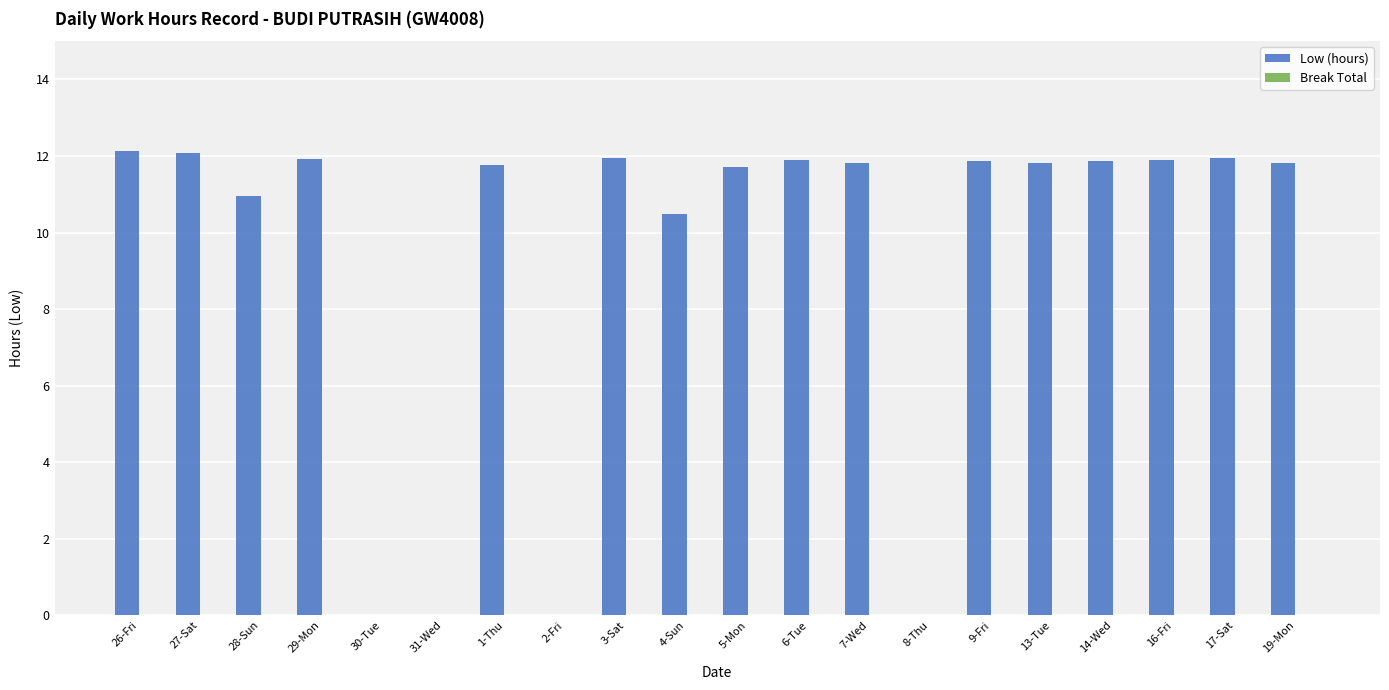

Where is the data nearest to the value 6?

4-Sun